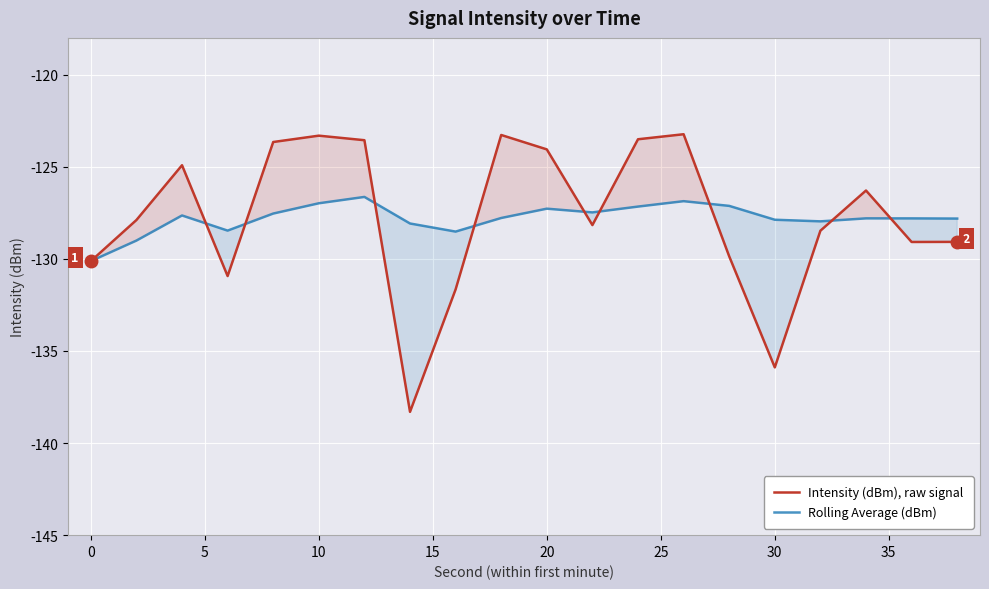

What is the difference between the second highest and minimum values in the Intensity (dBm), raw signal series?

15.0